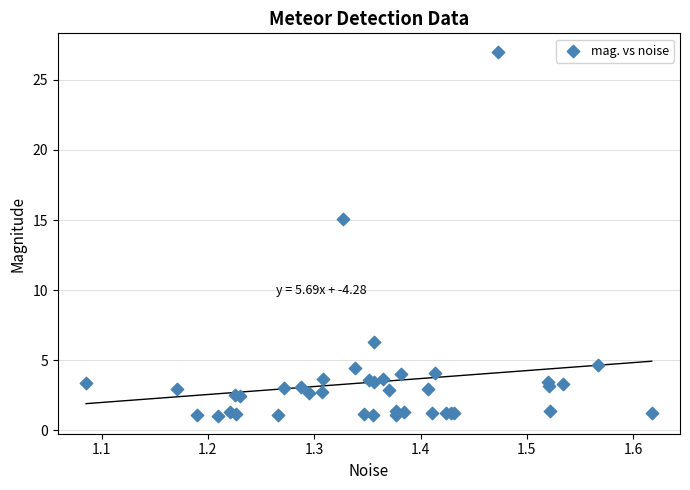

What Y value in the scatter plot is closest to 14?

15.1